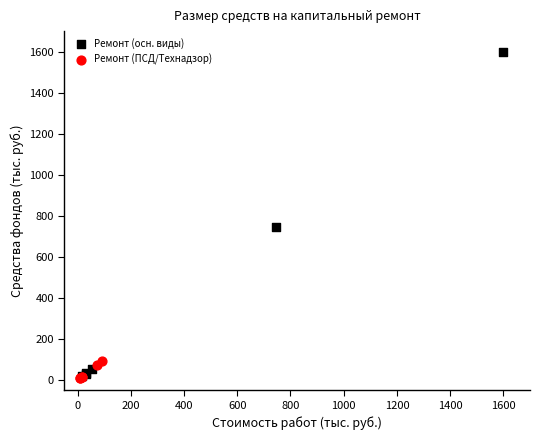

Which series reaches the maximum Y coordinate?

Ремонт (осн. виды)